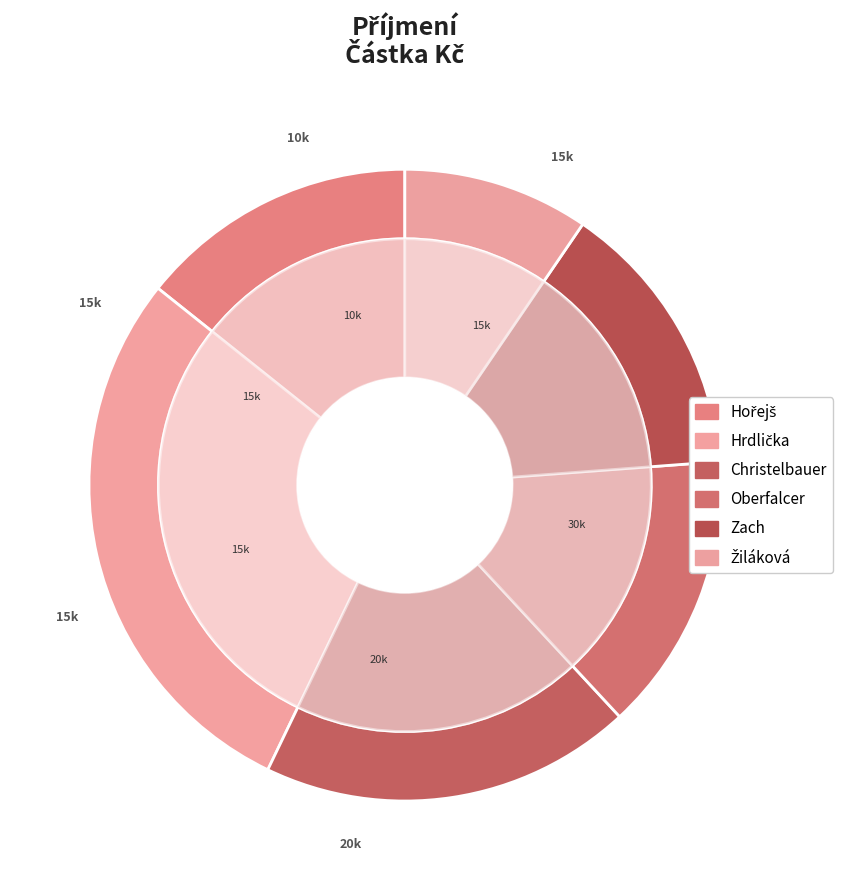

What is the total percentage of Christelbauer and Zach?

33.3%